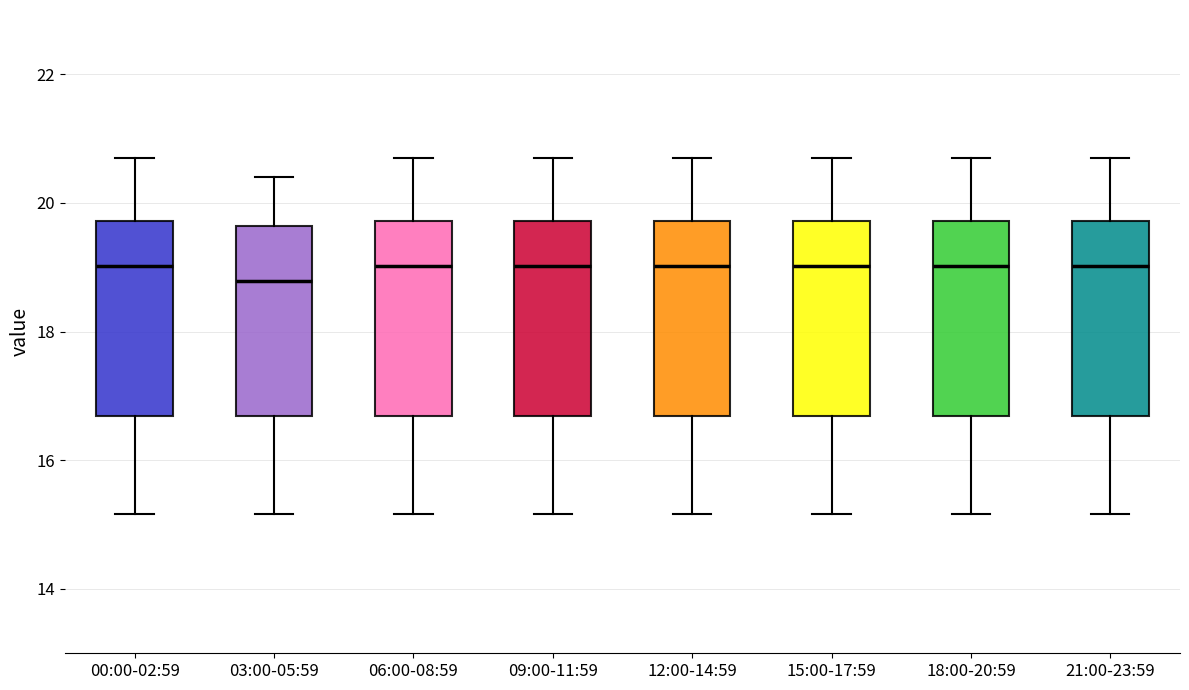

Reading left to right, transcribe this box plot: for each box, give where its median line is, the range the box spans, and where its two whiskers end, as read against the y-axis. The values are not printed on the chart, so give them approximately, as read against the axis.

00:00-02:59: median 19.0, box 16.6 to 19.8, whiskers 15.2 to 20.8
03:00-05:59: median 18.8, box 16.6 to 19.6, whiskers 15.2 to 20.4
06:00-08:59: median 19.0, box 16.6 to 19.8, whiskers 15.2 to 20.8
09:00-11:59: median 19.0, box 16.6 to 19.8, whiskers 15.2 to 20.8
12:00-14:59: median 19.0, box 16.6 to 19.8, whiskers 15.2 to 20.8
15:00-17:59: median 19.0, box 16.6 to 19.8, whiskers 15.2 to 20.8
18:00-20:59: median 19.0, box 16.6 to 19.8, whiskers 15.2 to 20.8
21:00-23:59: median 19.0, box 16.6 to 19.8, whiskers 15.2 to 20.8